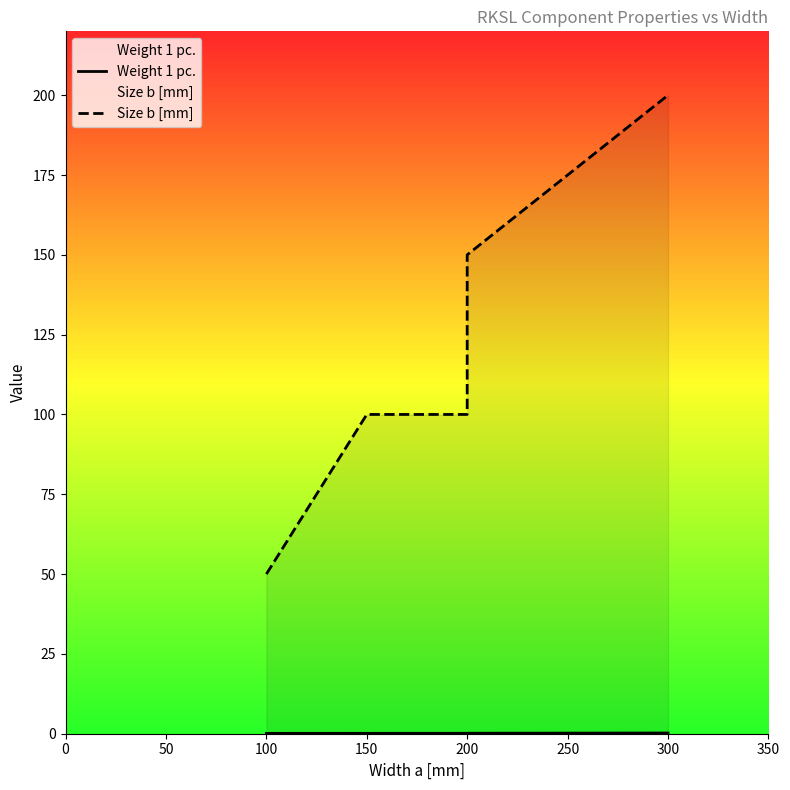

True or false: Size b [mm] and Weight 1 pc. cross at least once.

False